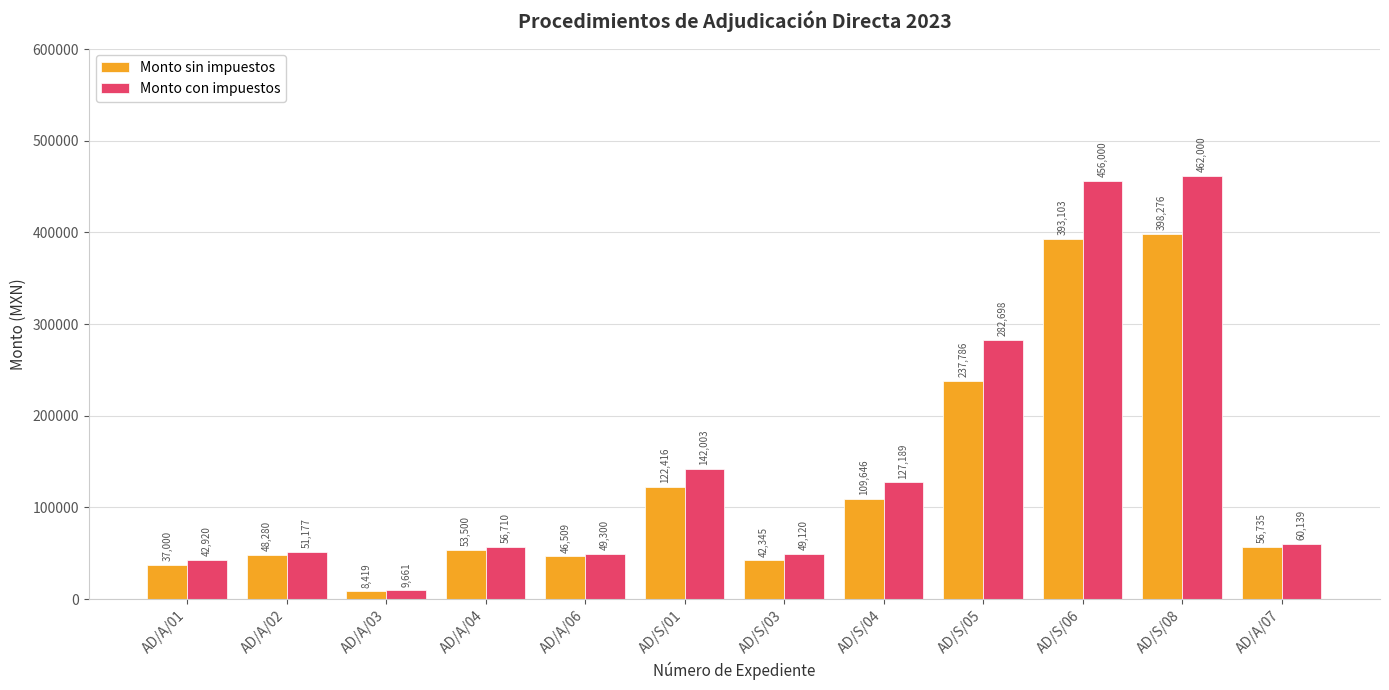

Are the bars grouped side by side (vs. stacked)?

Yes